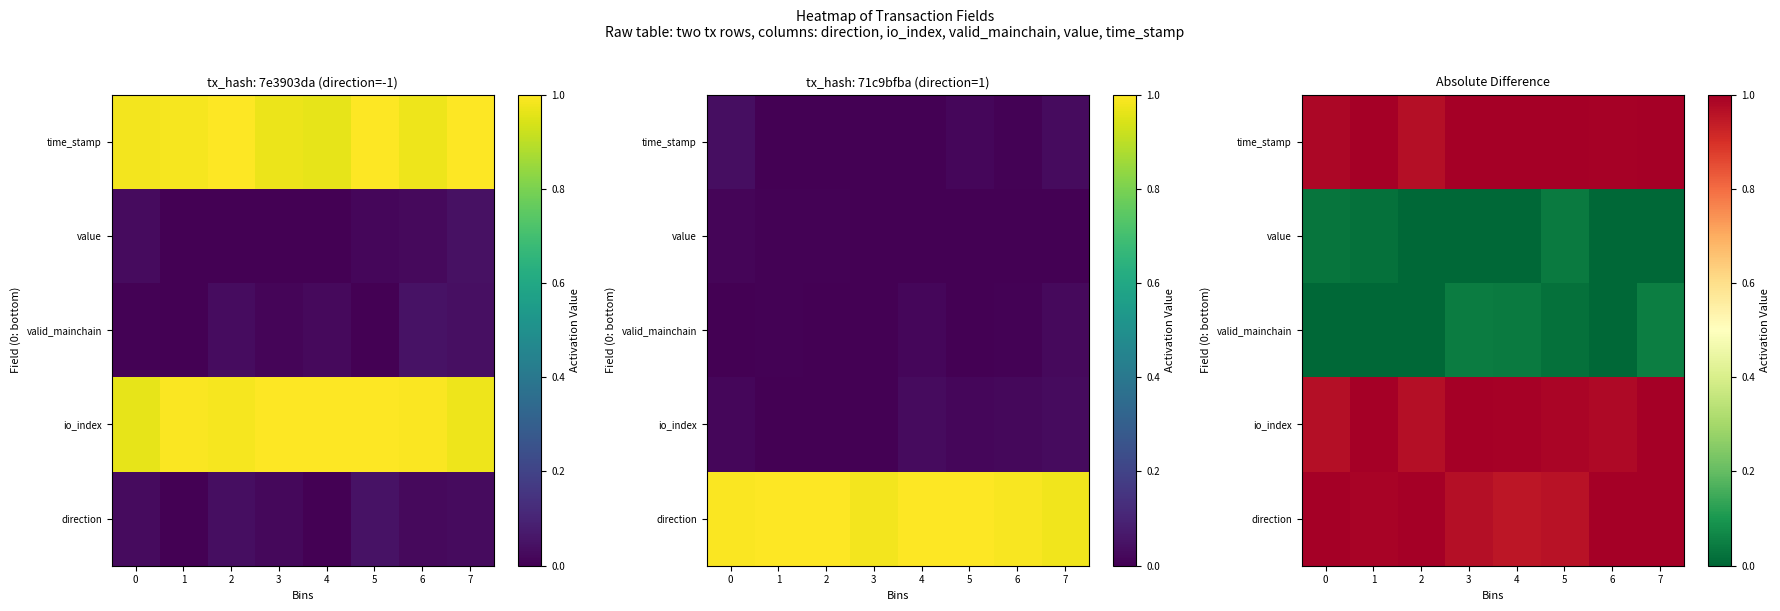

Rank the categories by direction value from lowest to highest.

4, 5, 3, 1, 7, 0, 2, 6